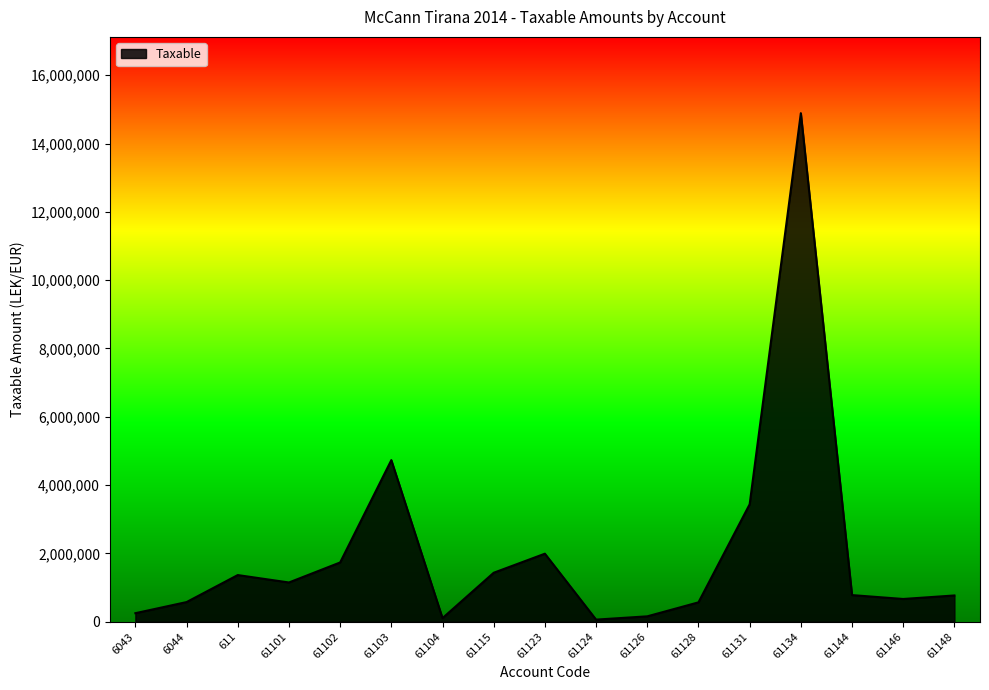

What is the greatest value displayed?

14887859.8